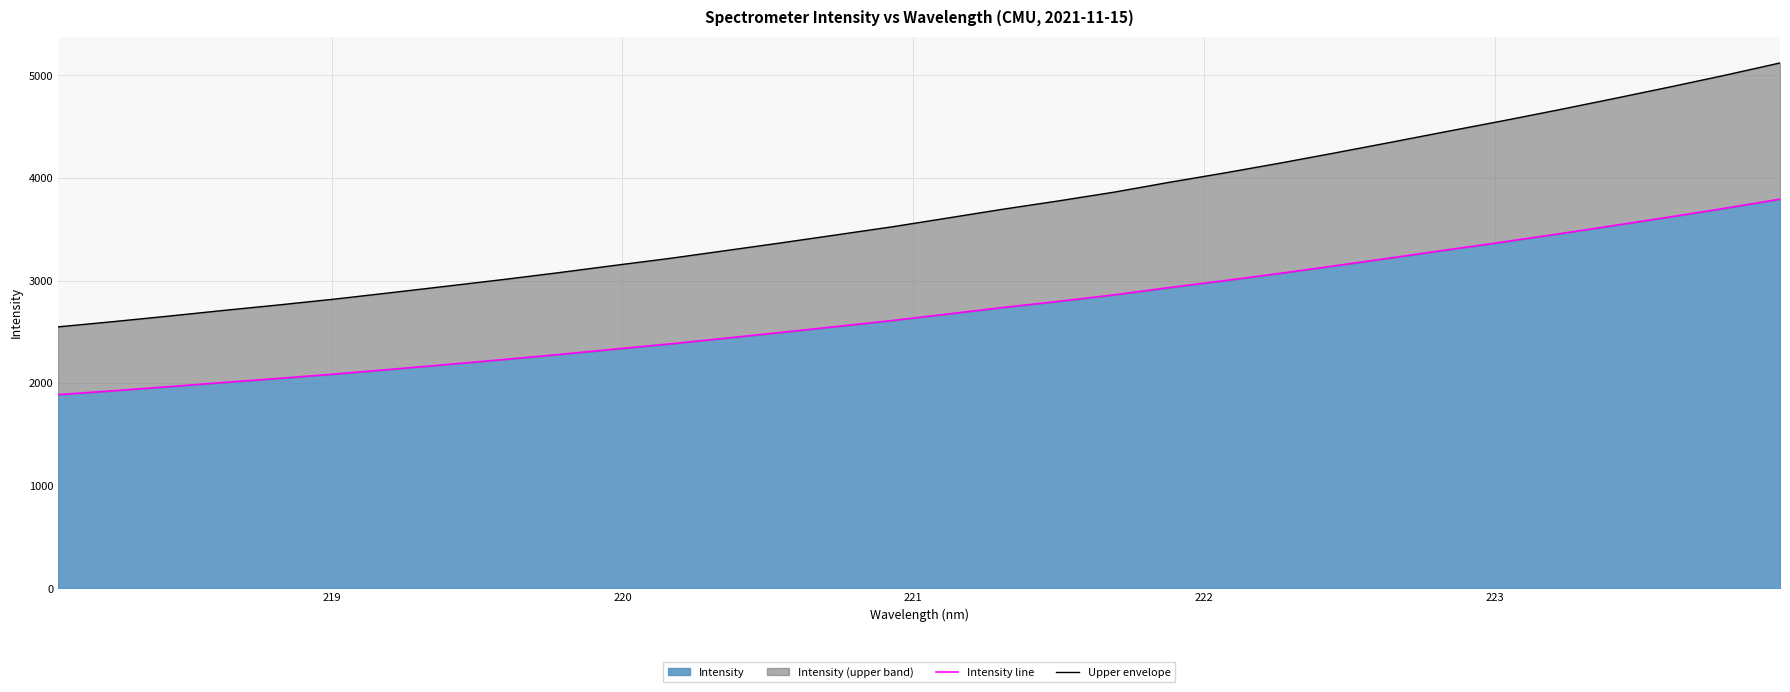

What is the lowest value of the Intensity series?

1887.4